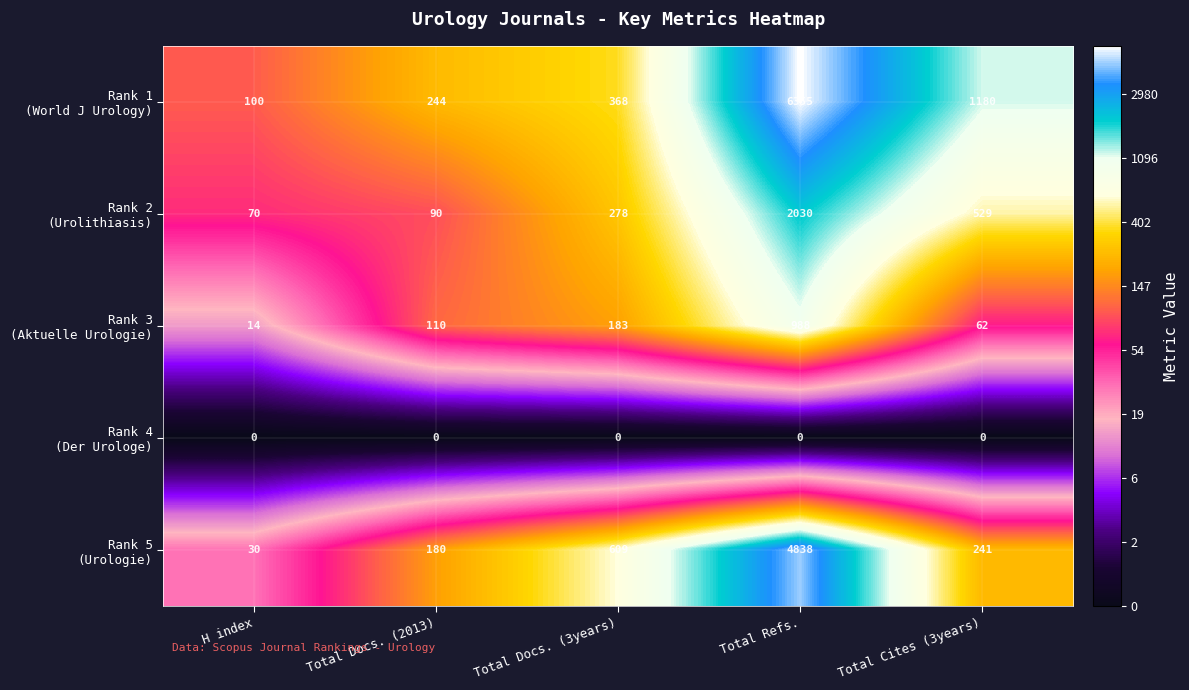

What is the difference between the highest and lowest values at H index?

100